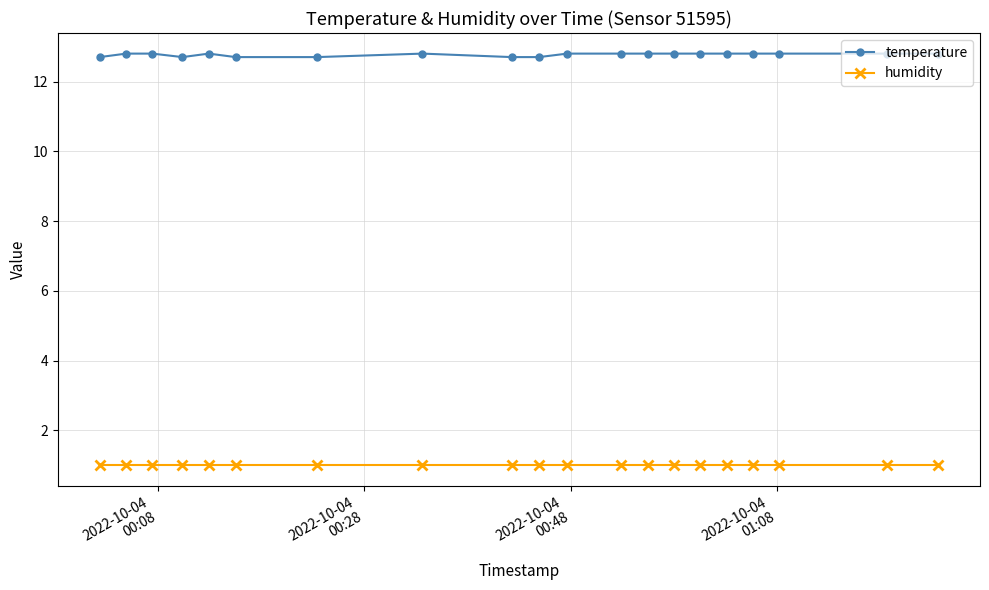

Which series has the largest total across all categories?

temperature